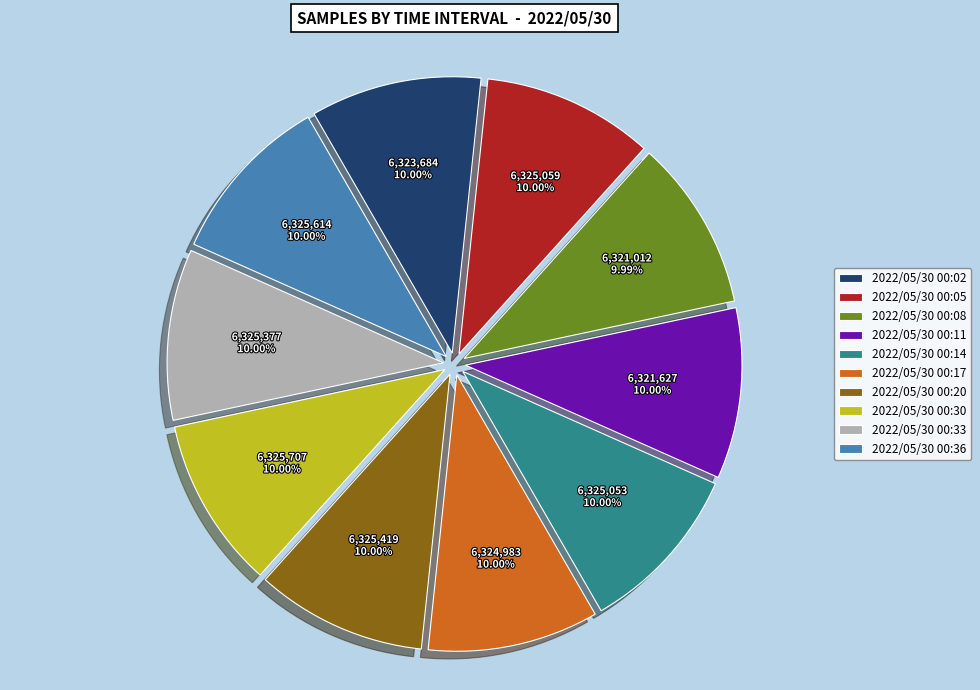

Is there a majority slice in this chart?

No